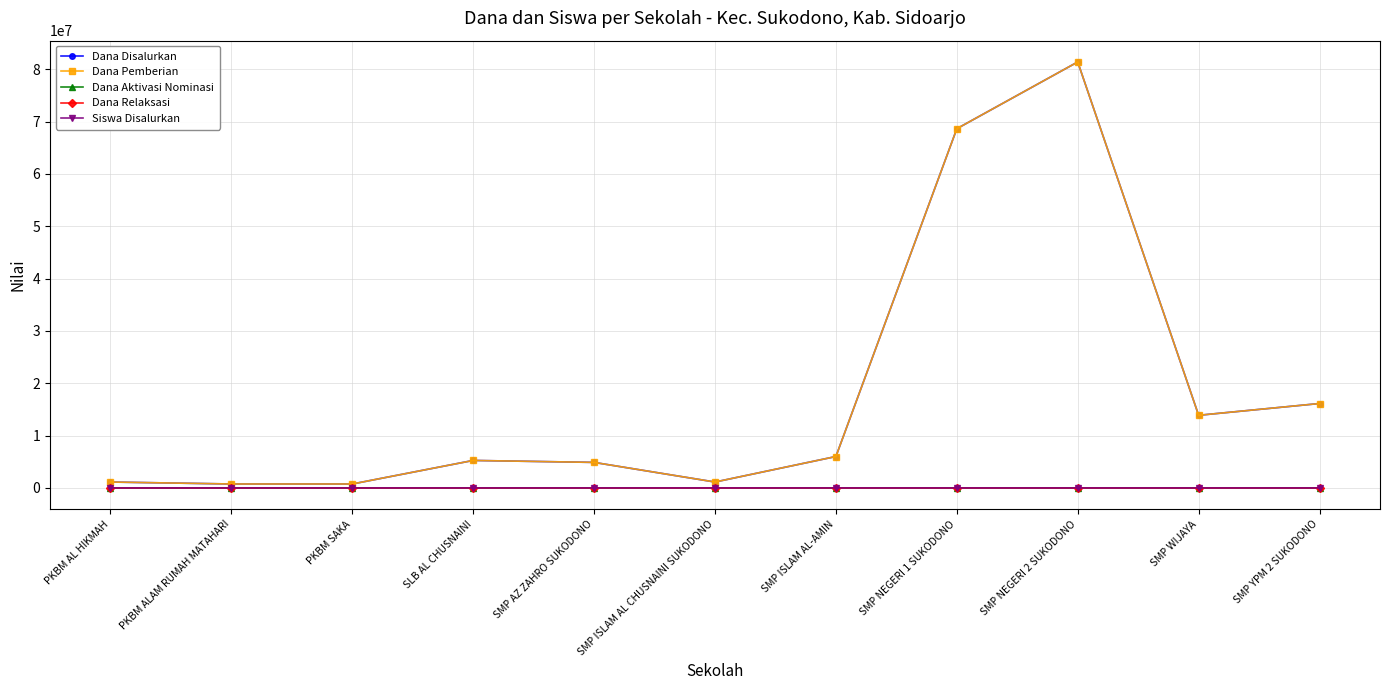

What is the lowest value of the Dana Pemberian series?

750000